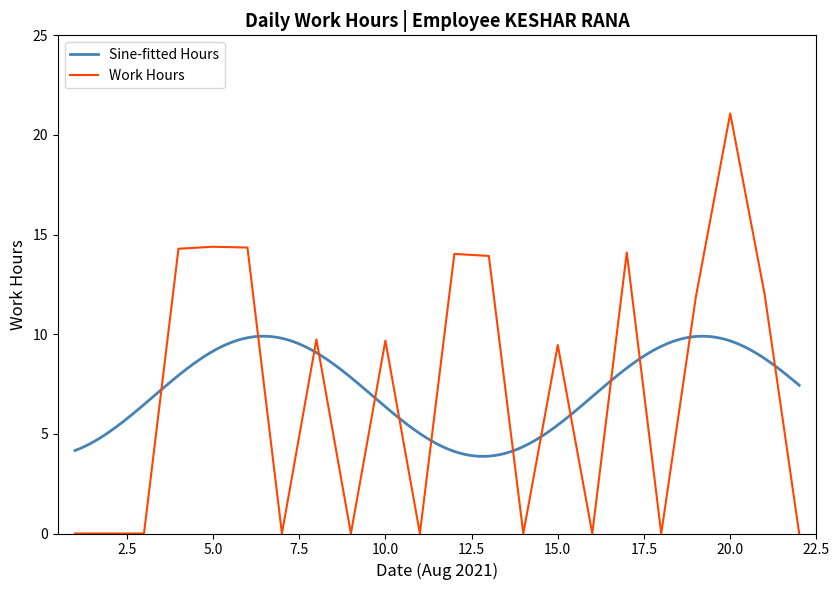

What is the maximum value for Work Hours?

21.1